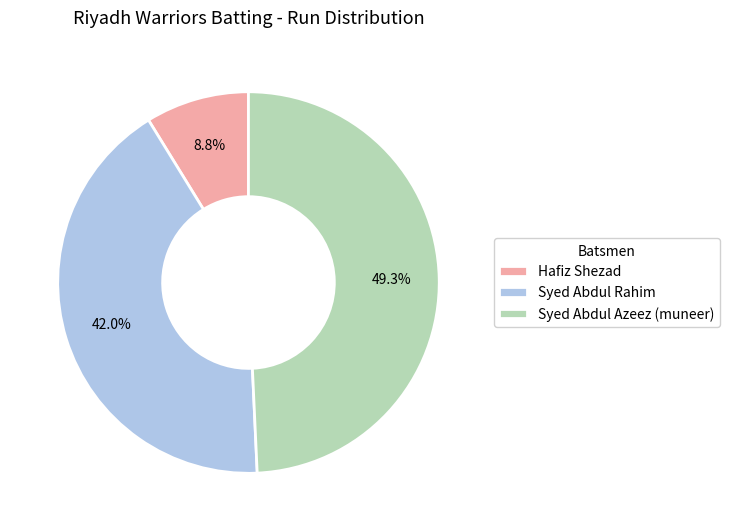

Which category has the smallest portion of the pie?

Hafiz Shezad